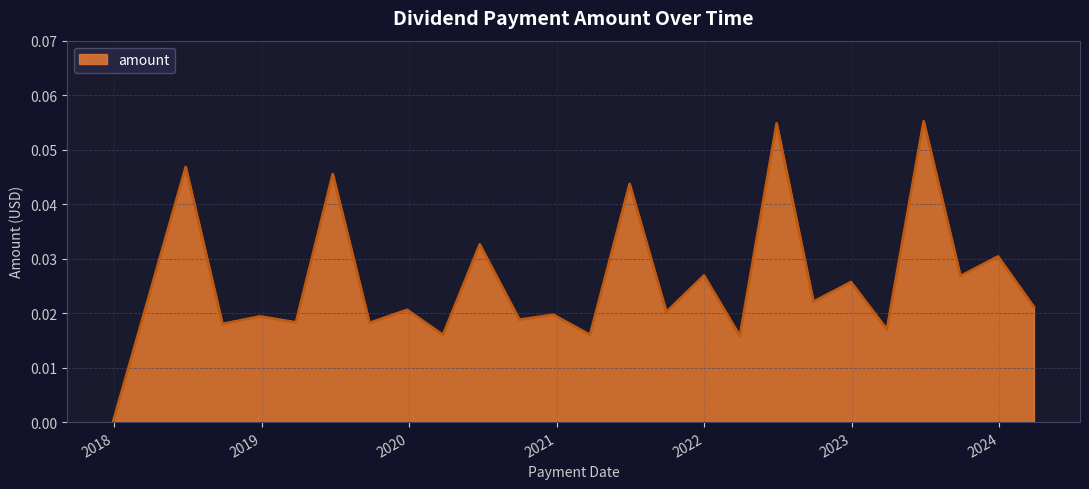

How many lines are shown in the chart?

1